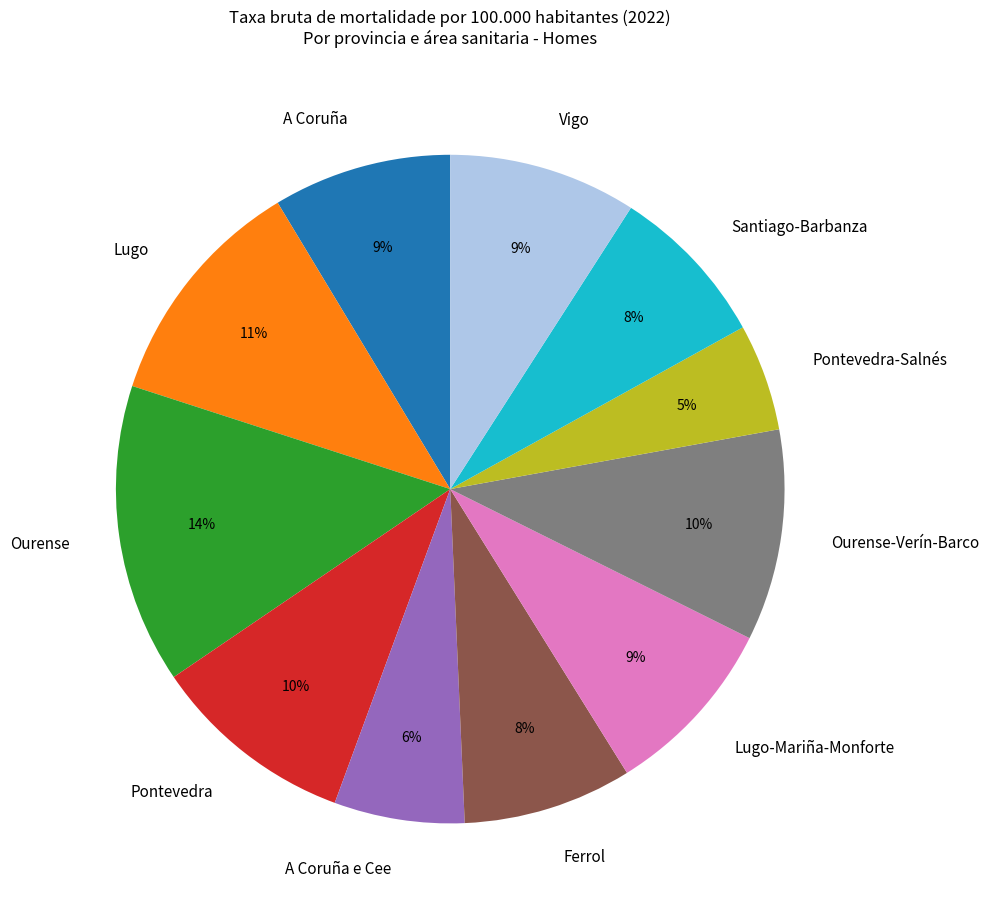

Does Pontevedra account for over 50% of the chart?

No